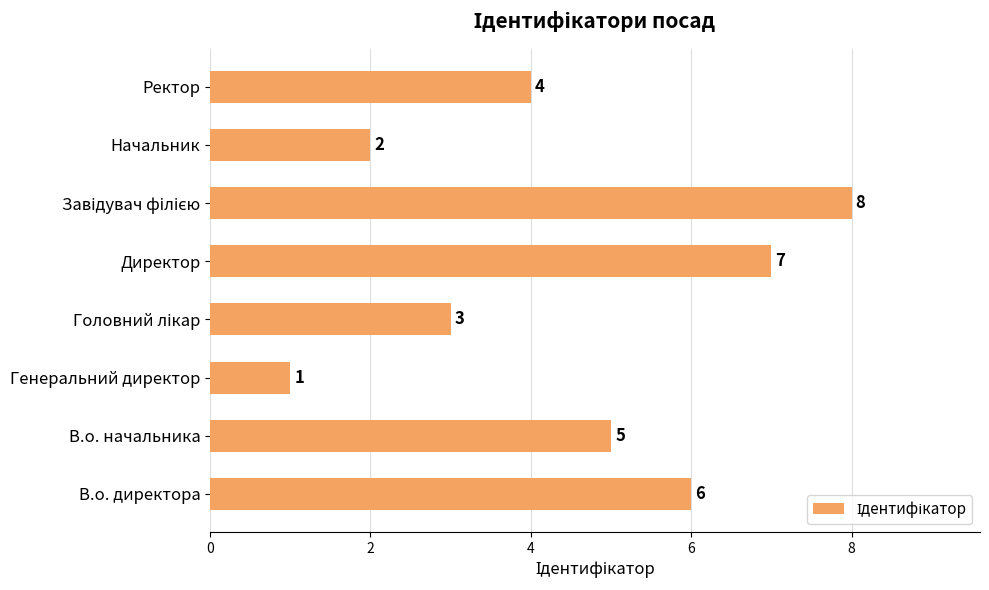

What is the sum of the values at Директор and В.о. начальника?

12